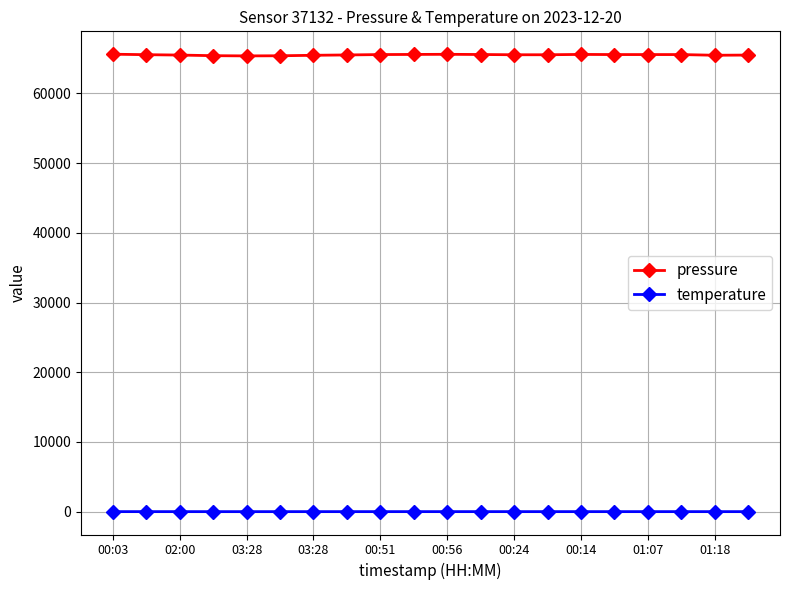

True or false: pressure and temperature cross at least once.

False